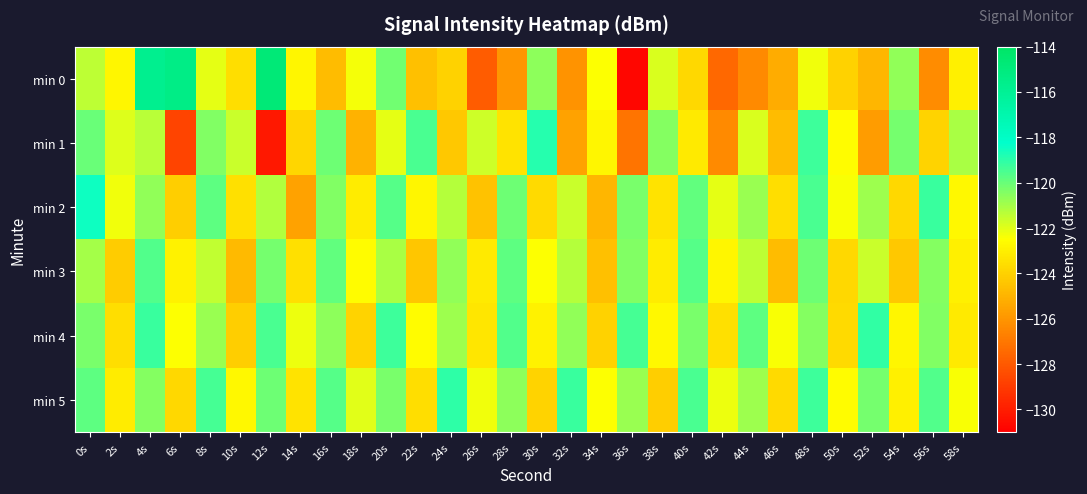

Which has a higher value, 52s or 24s?

24s